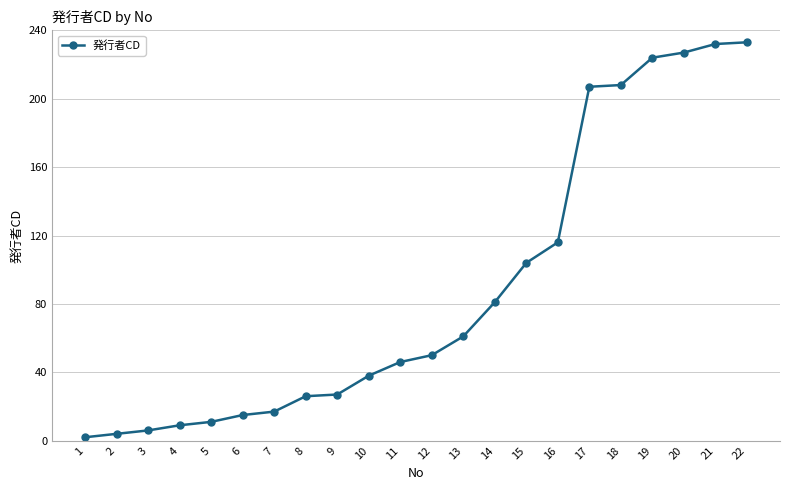

What is the difference between the maximum and minimum values?

231